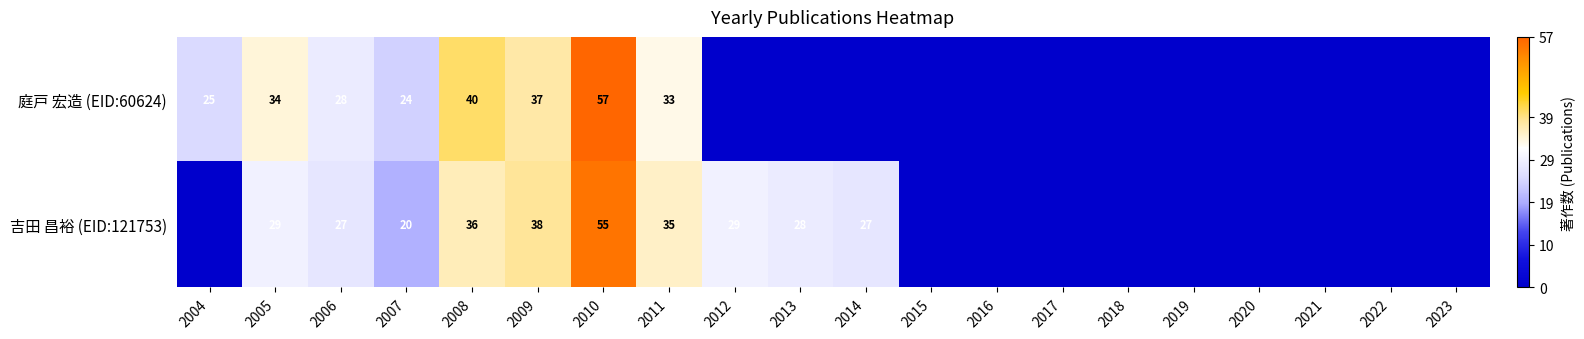

Between 2004 and 2022, which is larger?

2004